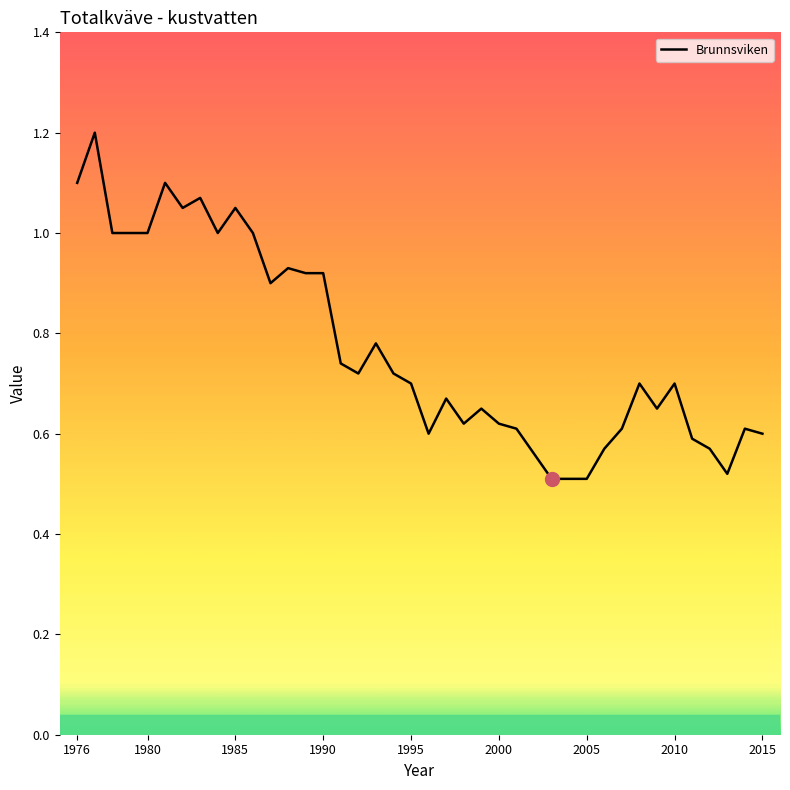

What is the greatest value displayed?

1.2